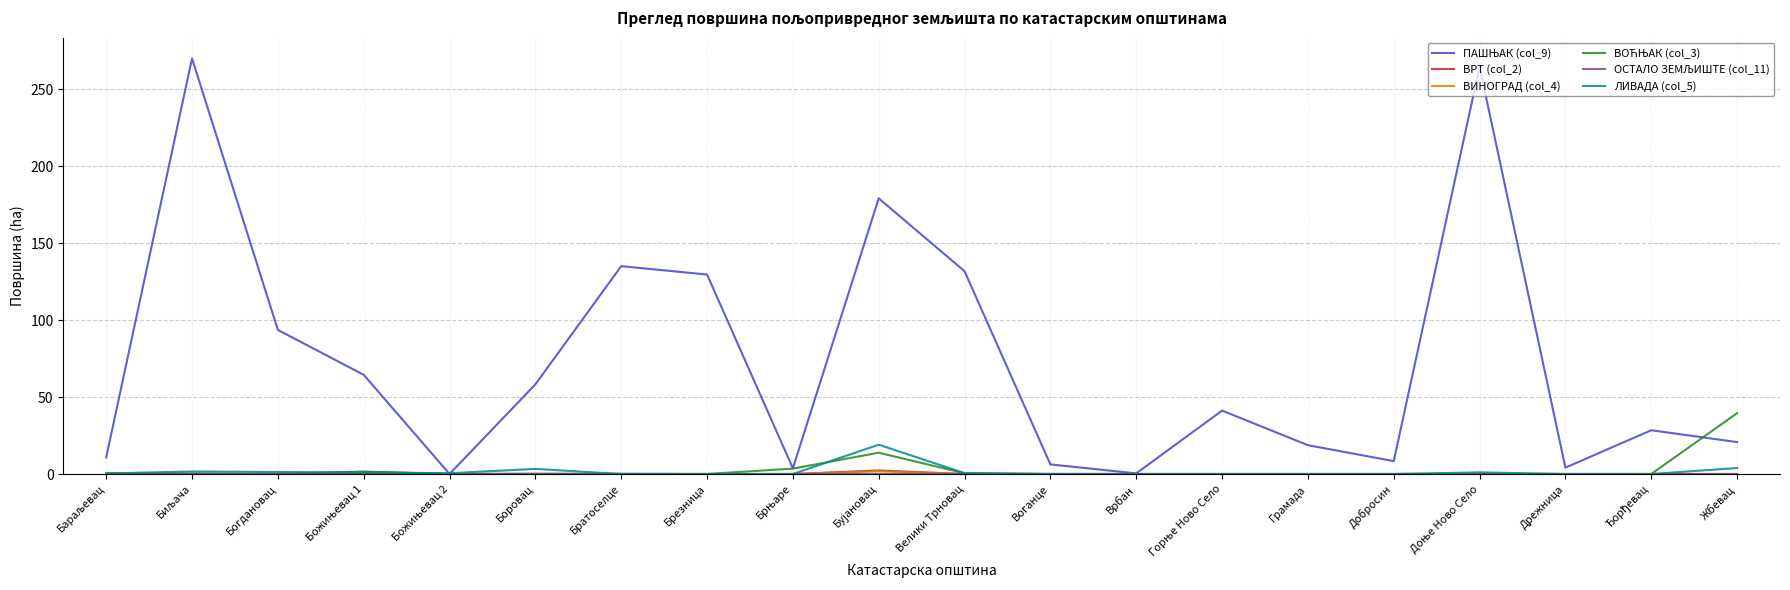

What is the total value across all series at Добросин?

8.4